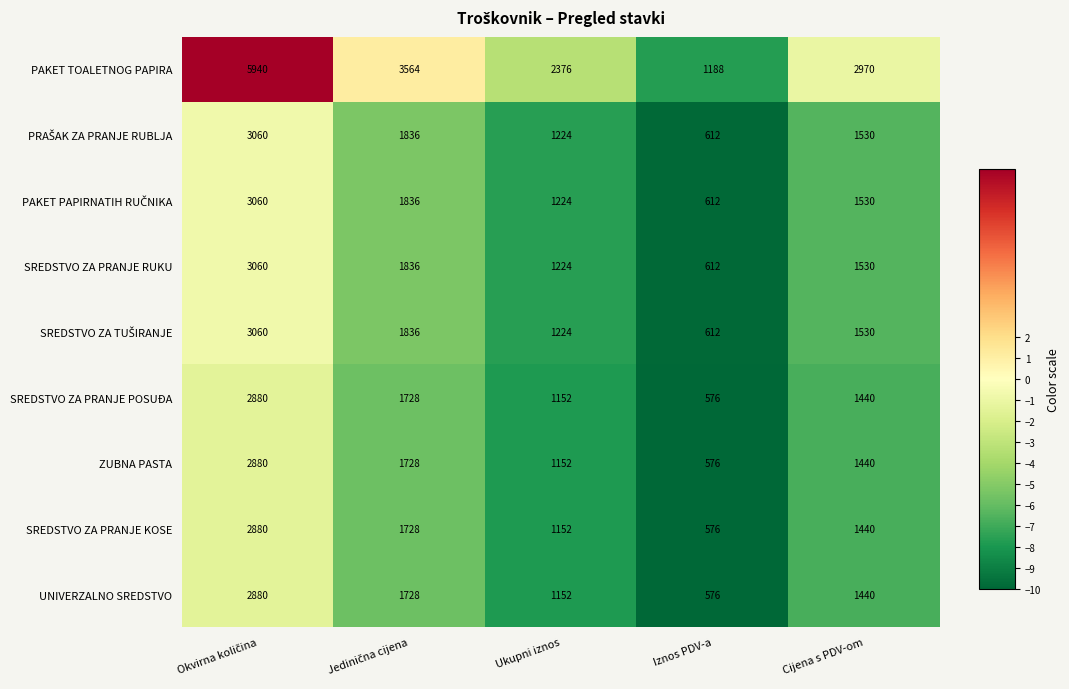

True or false: SREDSTVO ZA PRANJE KOSE has a value of 1440 at Cijena s PDV-om.

True